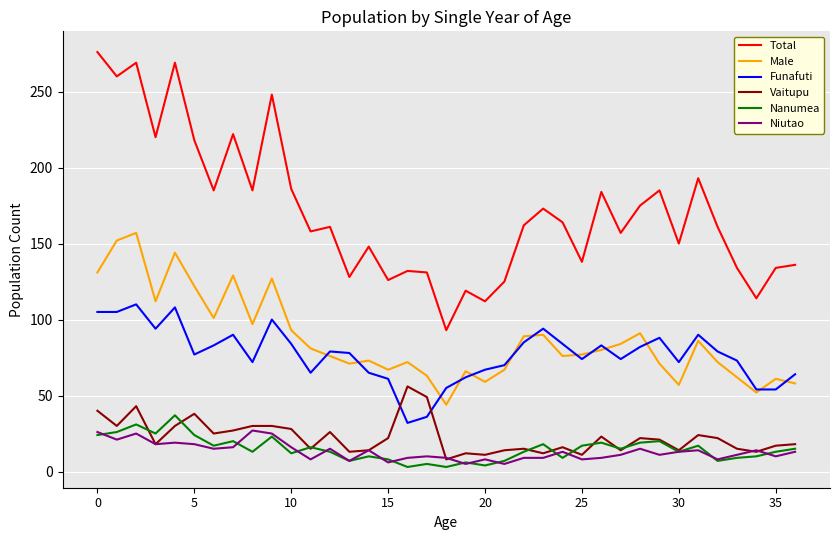

What is the greatest value displayed?

276